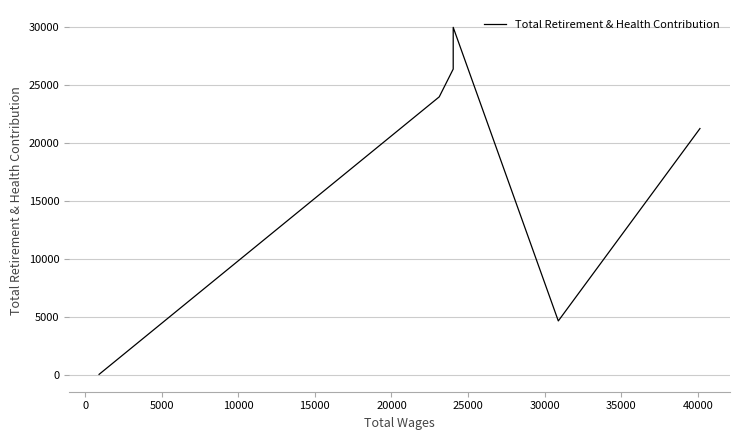

What is the sum of all values?

106269